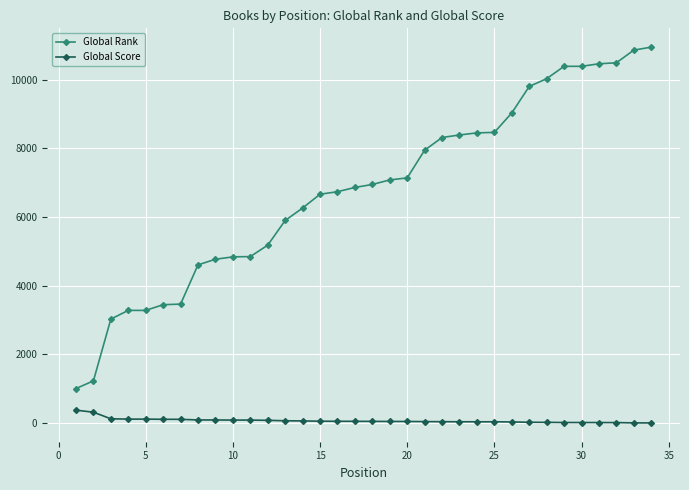

True or false: Global Score and Global Rank cross at least once.

False